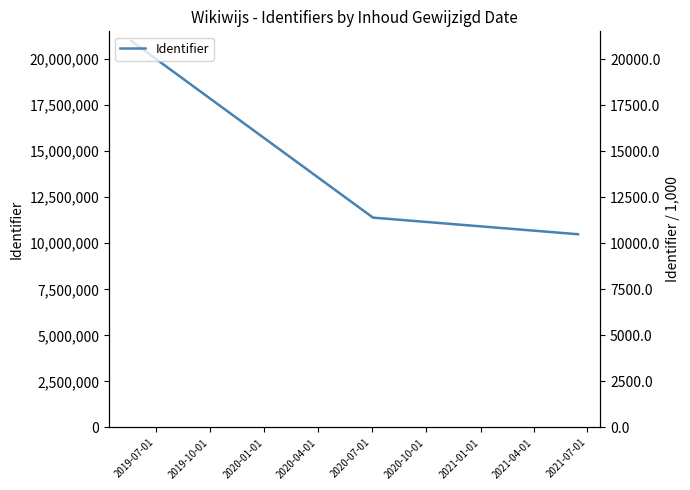

What is the label of the 3rd point from the right?

2019-07-01